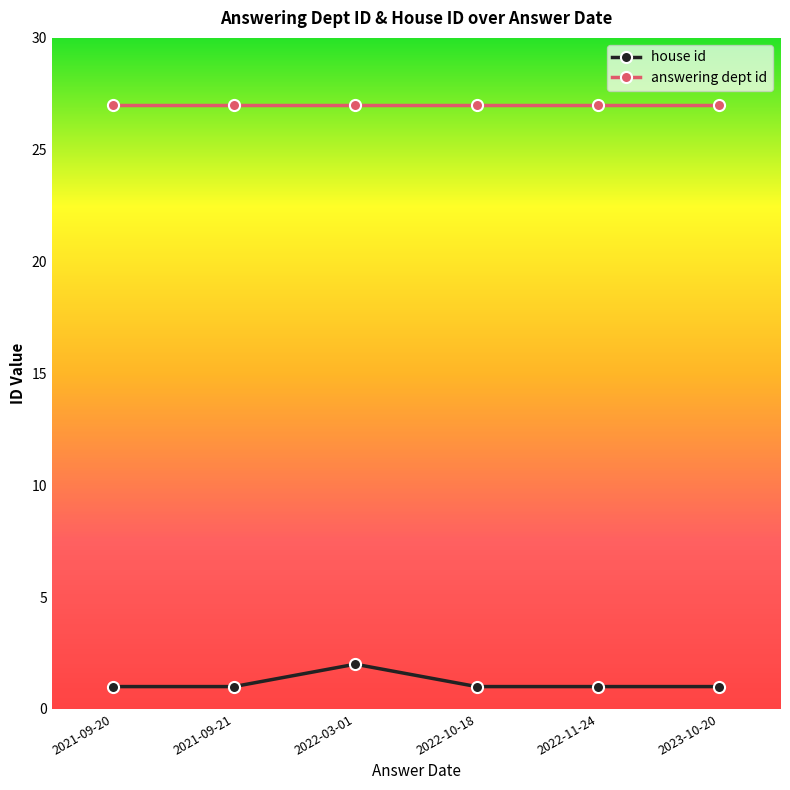

True or false: house id and answering dept id cross at least once.

False